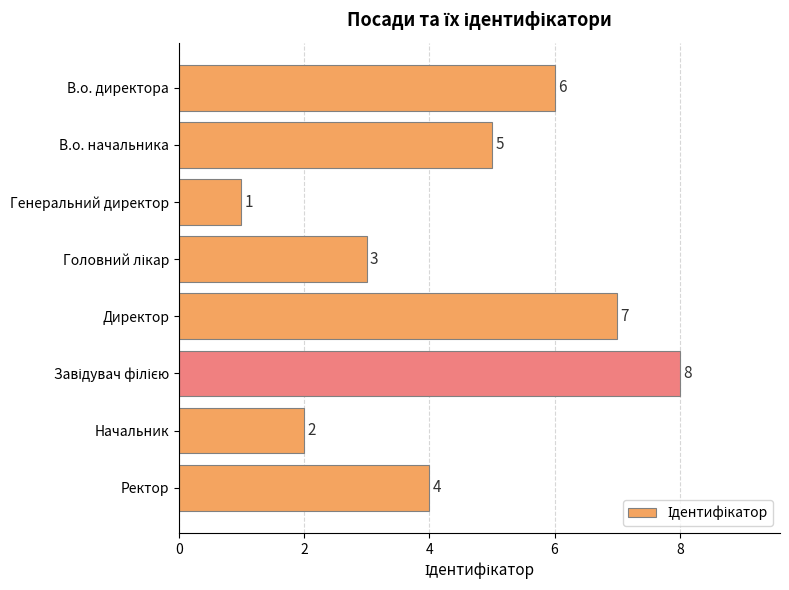

The chart shows a value of 3 at В.о. начальника. True or false?

False